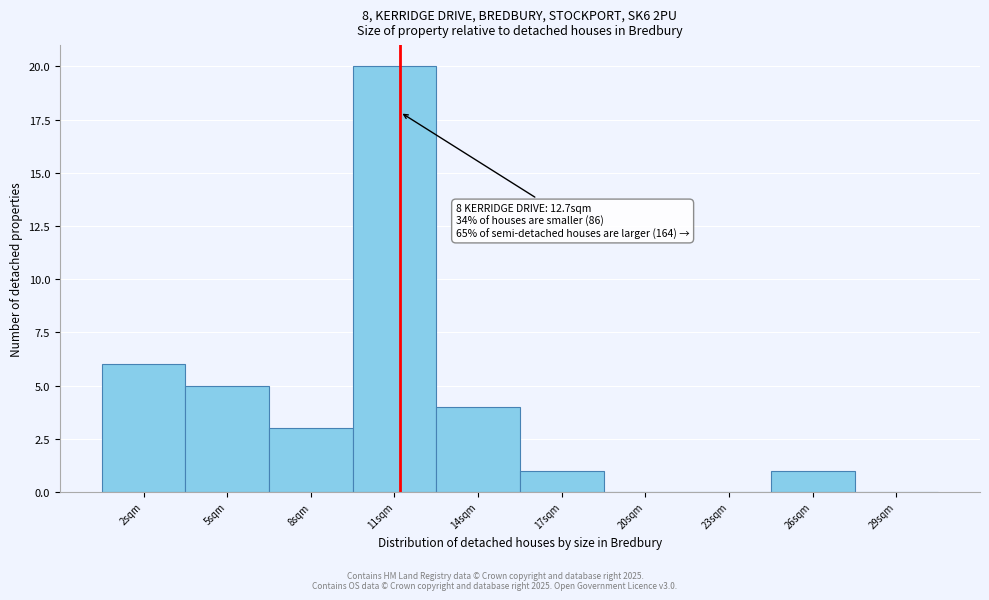

Reading left to right, list all the values displayed in this chart.

2sqm=6	5sqm=5	8sqm=3	11sqm=20	14sqm=4	17sqm=1	20sqm=0	23sqm=0	26sqm=1	29sqm=0